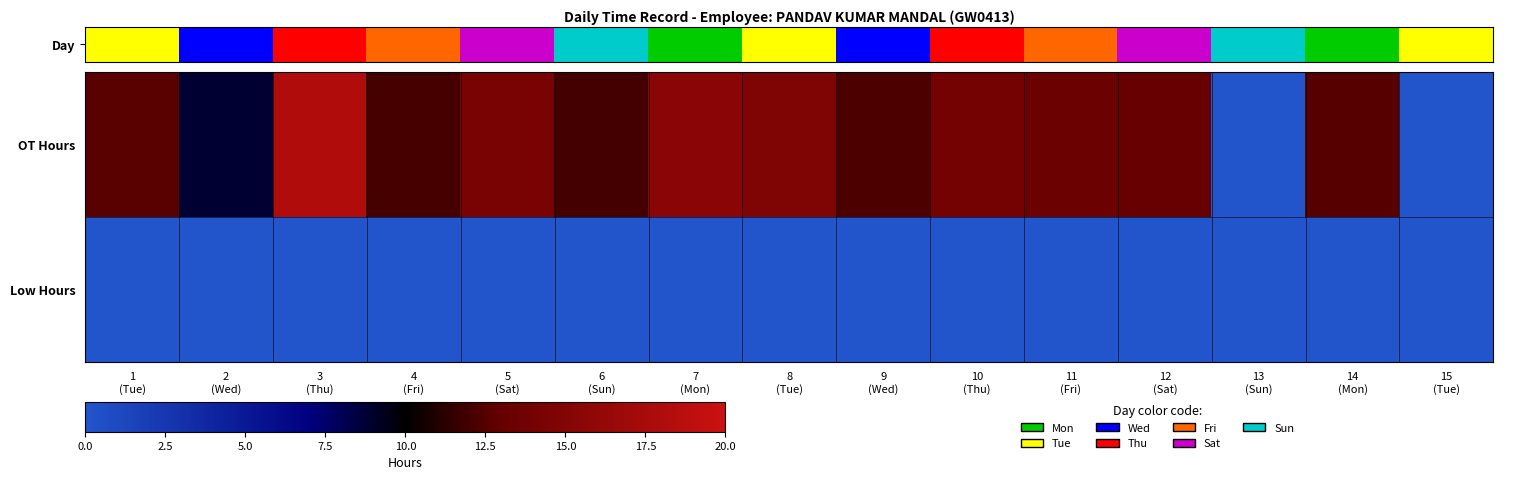

What is the spread (max minus min) of values at 2
(Wed)?

8.8